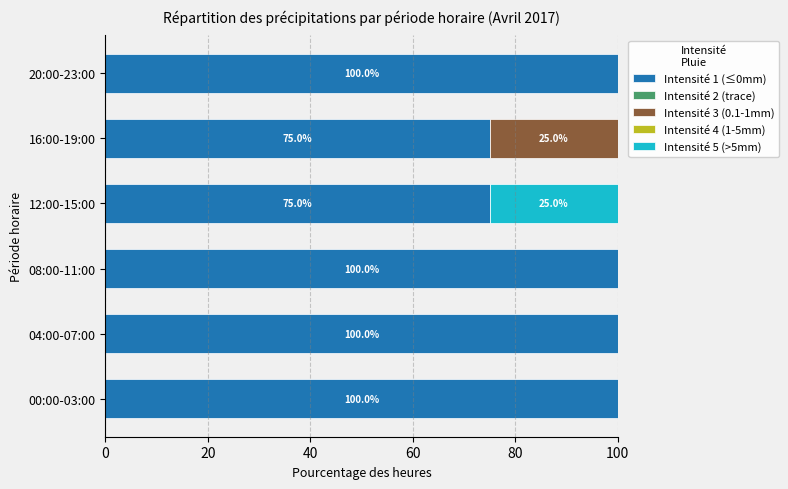

True or false: Intensité 1 (≤0mm) has a value of 151 at 08:00-11:00.

False